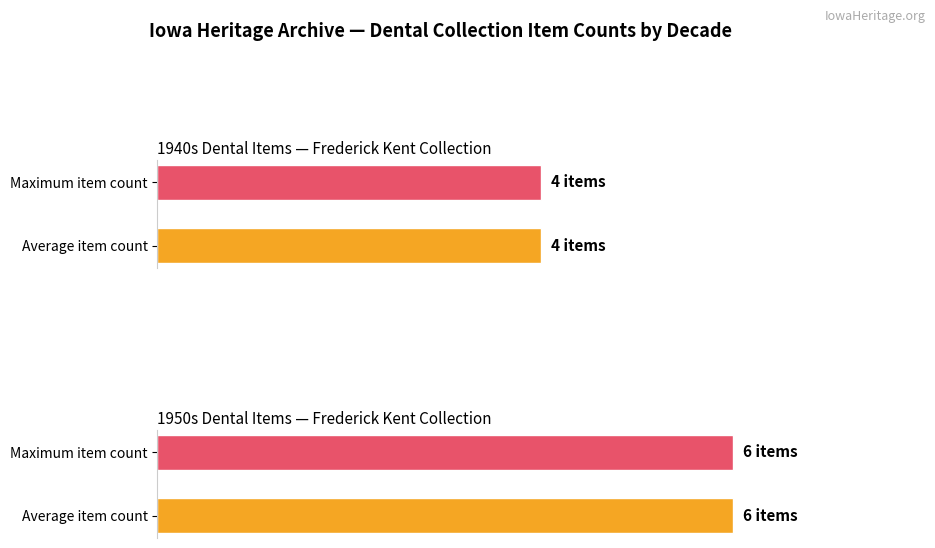

True or false: the data shows 1 at 1950/1959|2010-06-03.

False